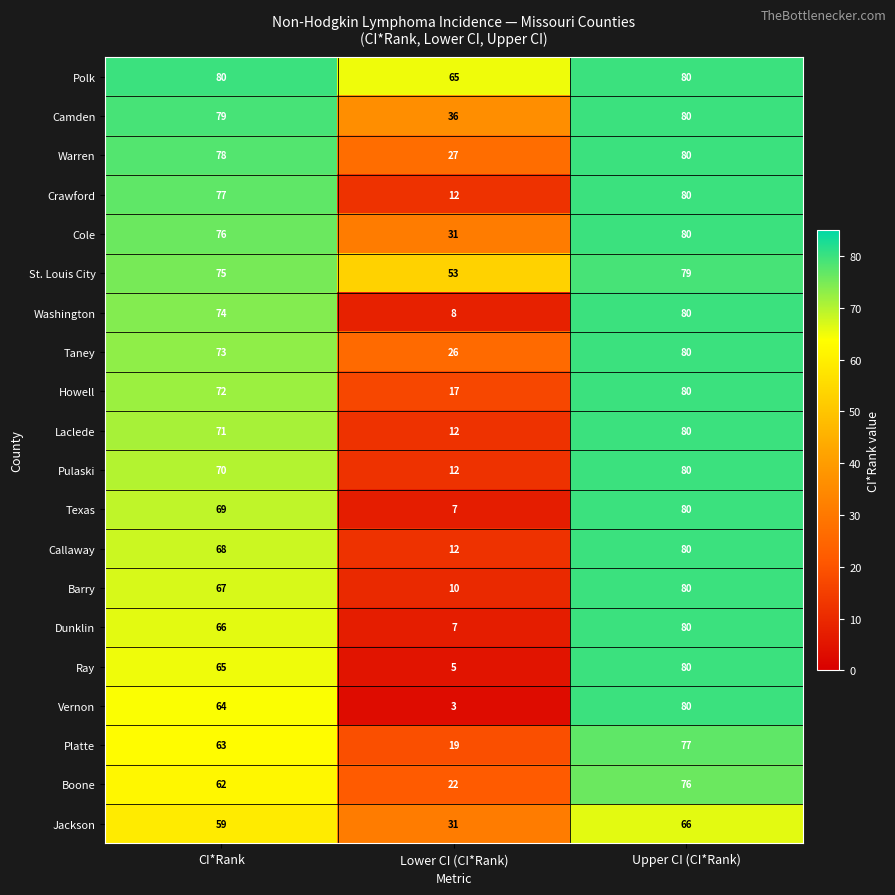

What is the difference between the maximum and minimum values in the Texas series?

73